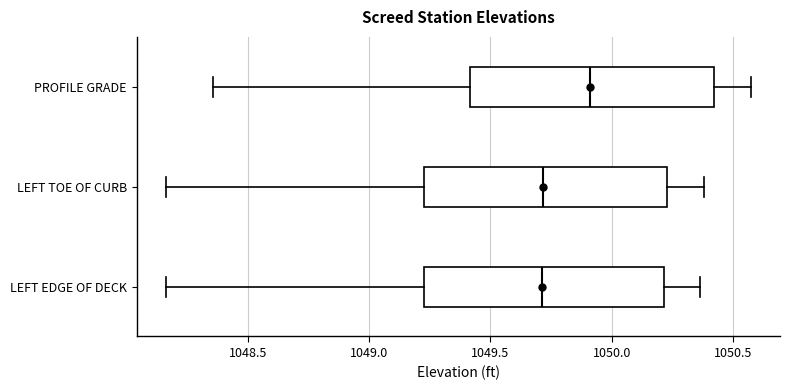

Which box has the furthest to the right median line?

PROFILE GRADE